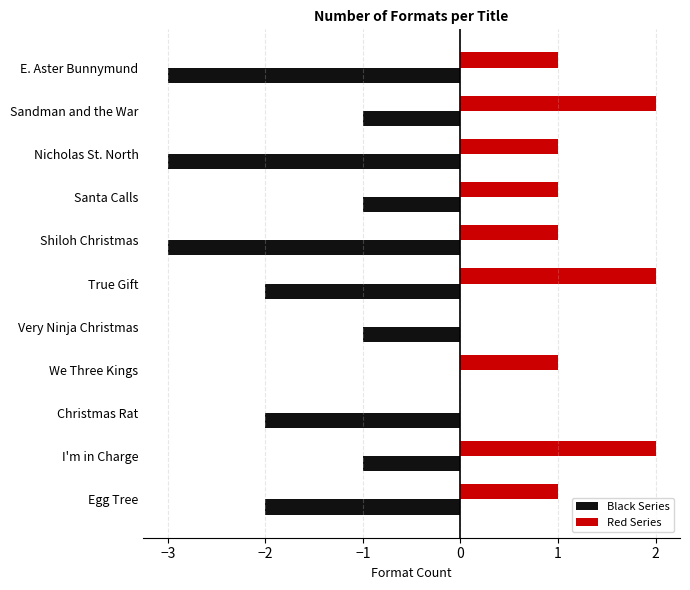

Which series has the largest total across all categories?

Red Series